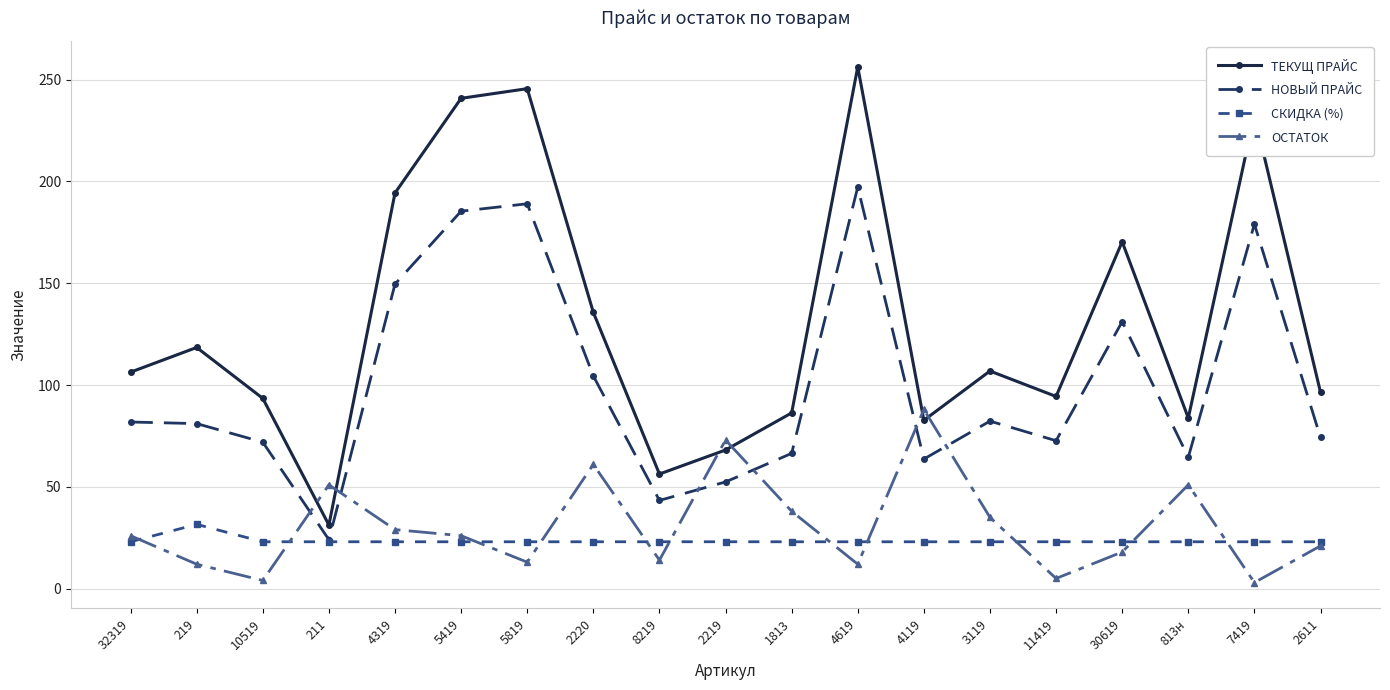

How many lines are shown in the chart?

4